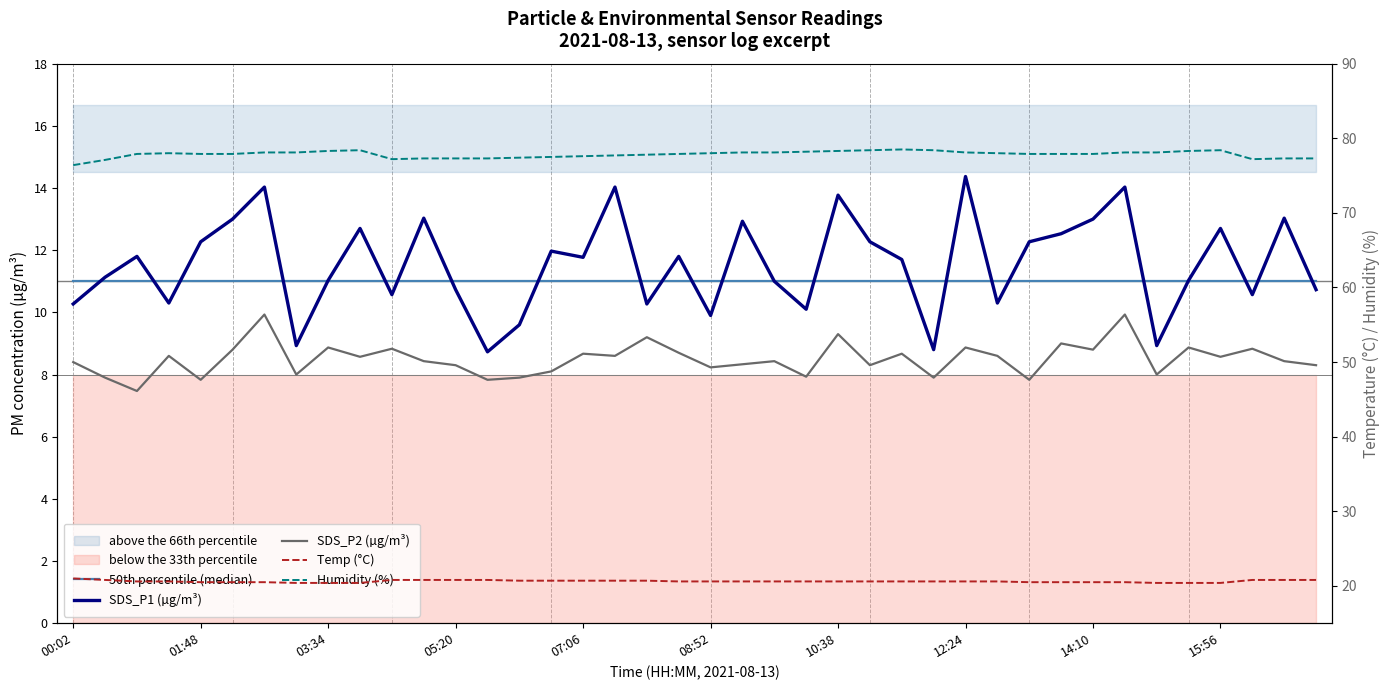

Is the value of Humidity (%) at 21 greater than the value of 50th percentile (median) at 10:38?

Yes